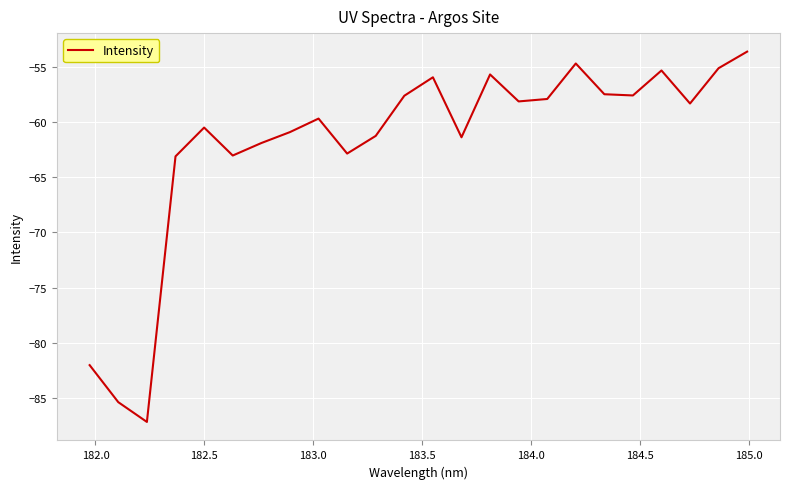

What is the difference between the maximum and minimum values?

33.5